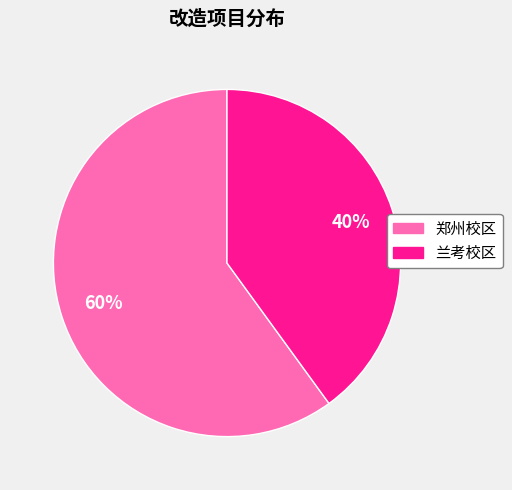

Combined, do 郑州校区 and 兰考校区 account for over 50%?

Yes